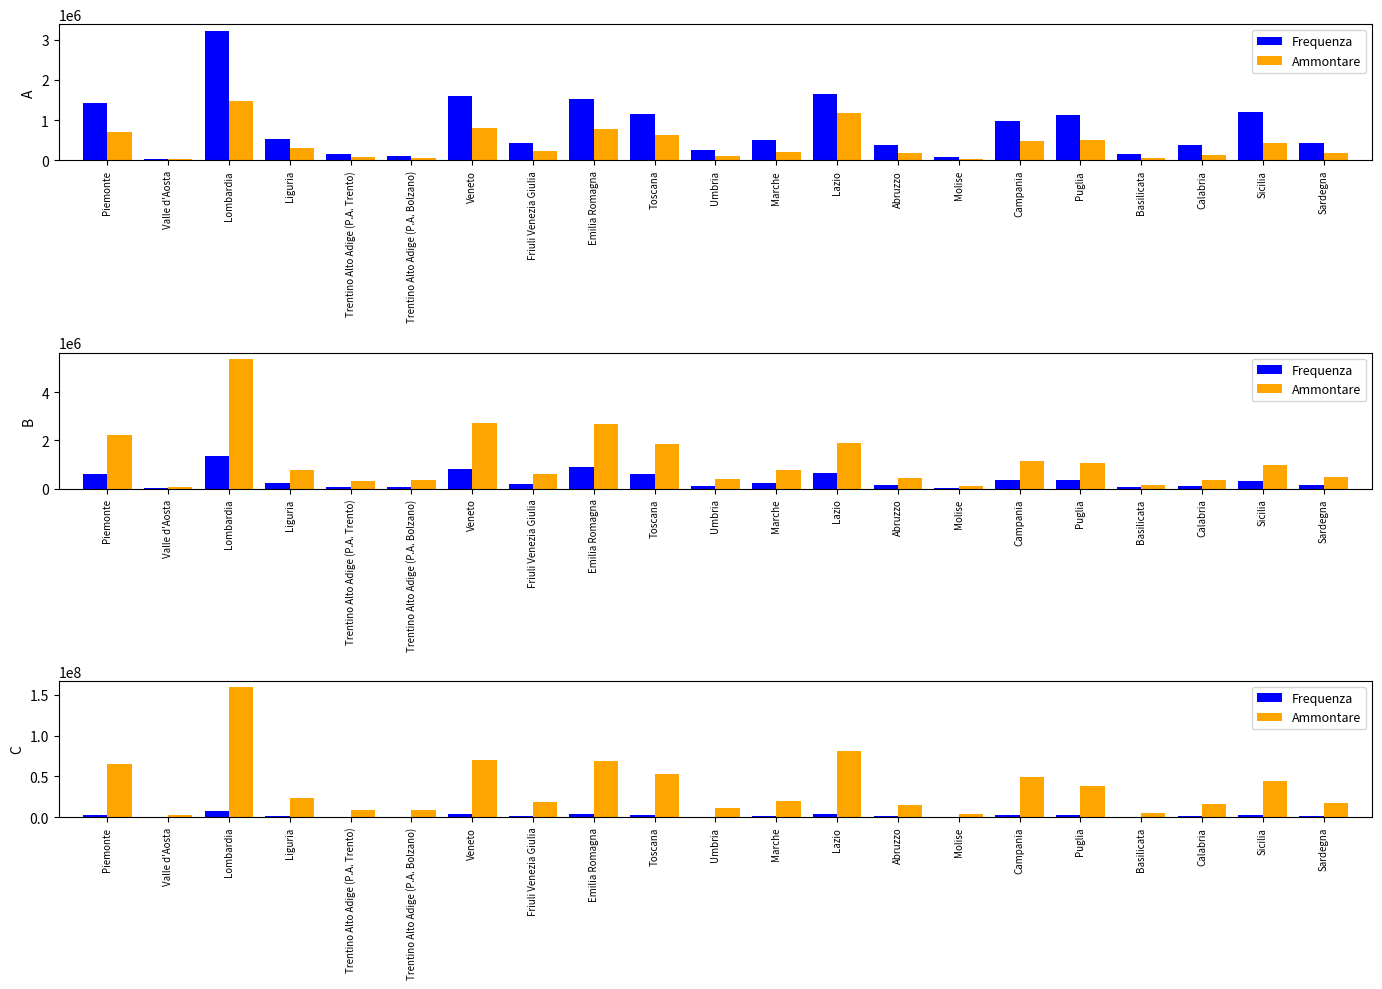

Rank the categories by Ammontare value from highest to lowest.

Lombardia, Lazio, Veneto, Emilia Romagna, Piemonte, Toscana, Campania, Sicilia, Puglia, Liguria, Marche, Friuli Venezia Giulia, Sardegna, Calabria, Abruzzo, Umbria, Trentino Alto Adige (P.A. Bolzano), Trentino Alto Adige (P.A. Trento), Basilicata, Molise, Valle d'Aosta